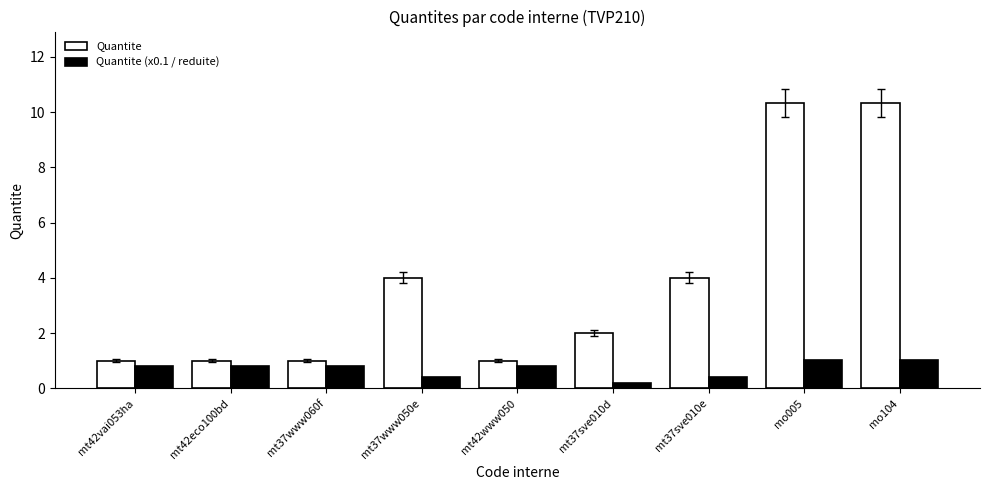

What is the average value of the Quantite (x0.1 / reduite) series?

0.7